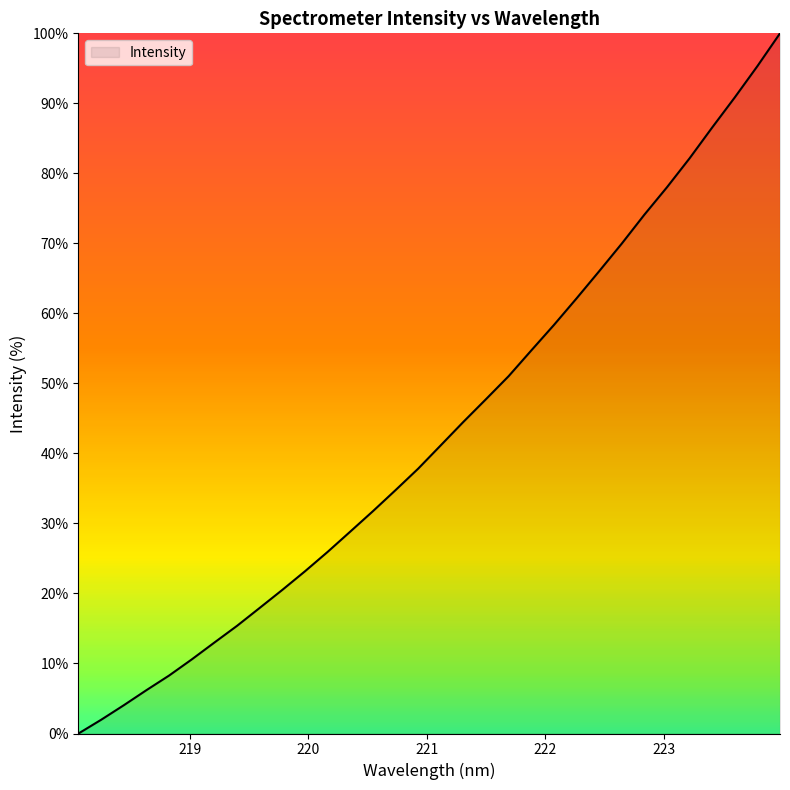

How many lines are shown in the chart?

1